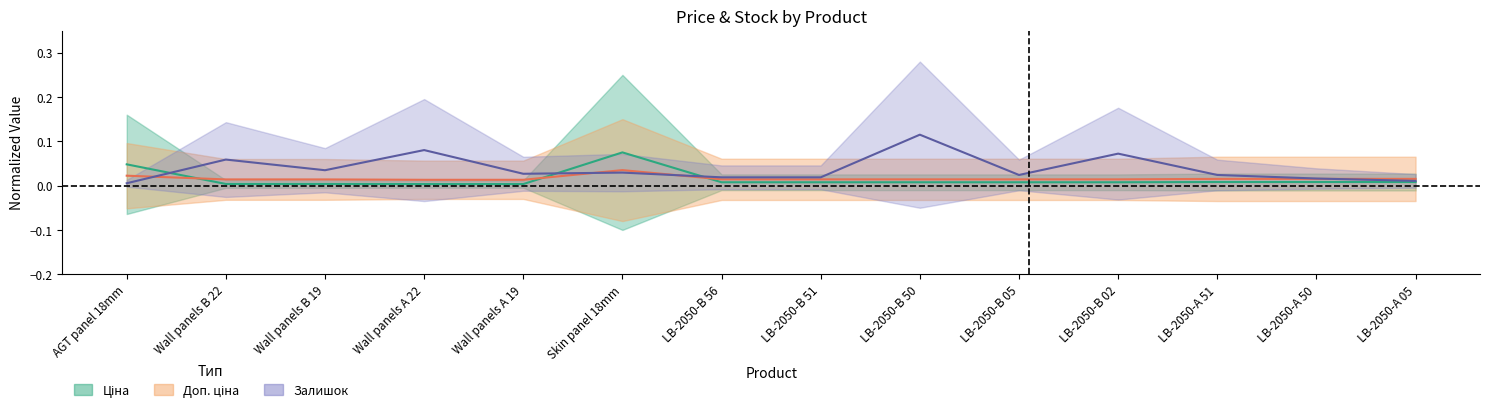

What is the total value across all series at Wall panels A 22?

0.1